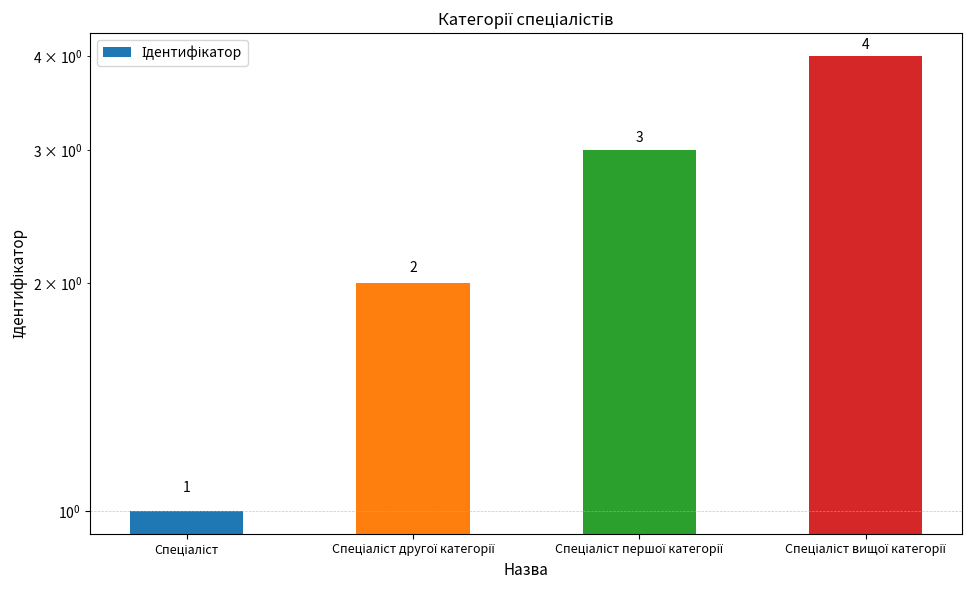

At which category does the chart reach its peak across all series?

Спеціаліст вищої категорії